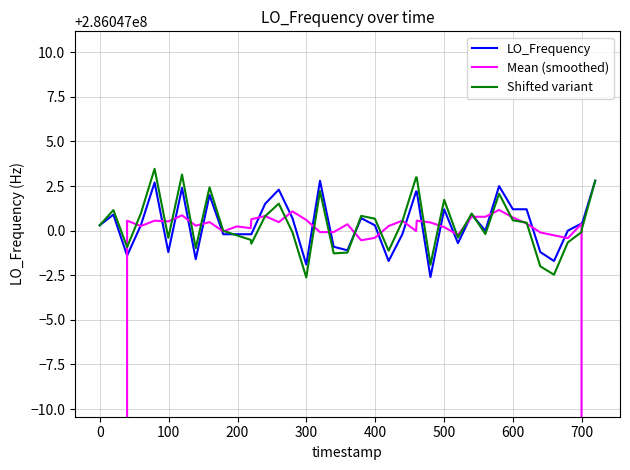

What is the value of the Shifted variant point at the 1st from the left?

286047000.3